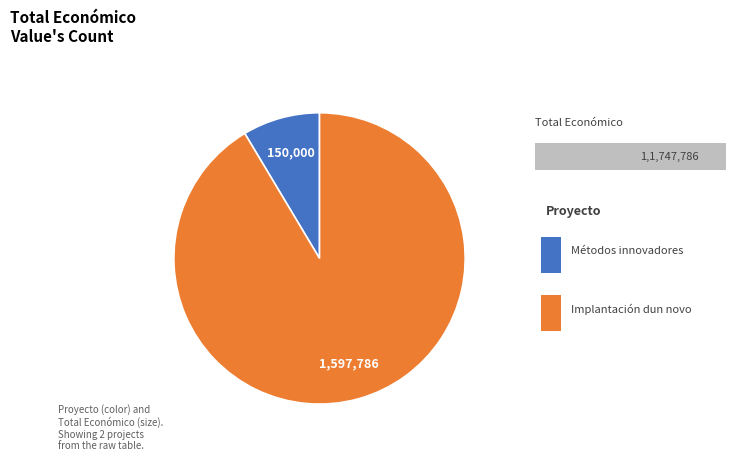

Does any single category account for the majority?

Yes